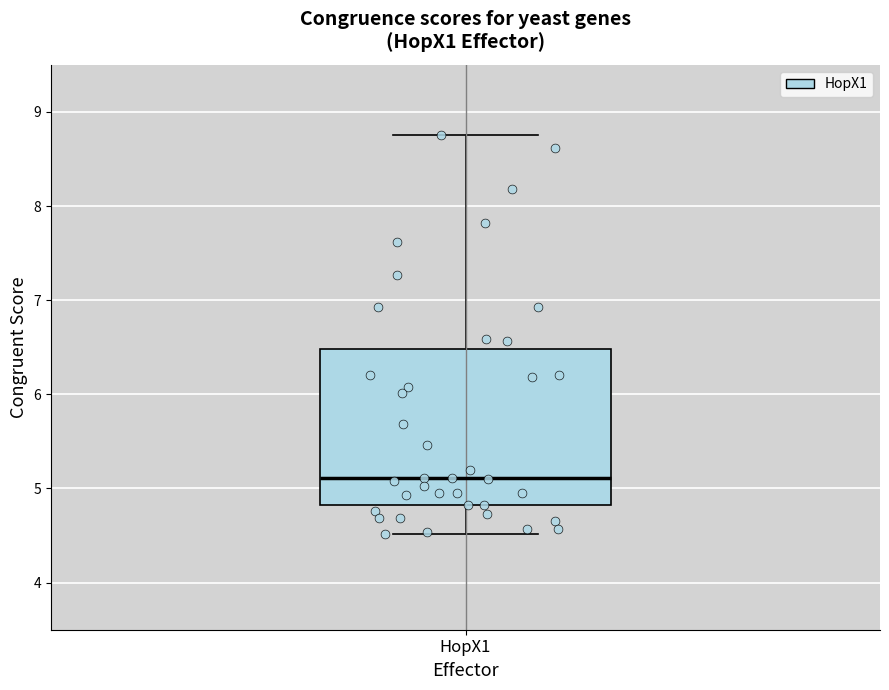

Read this box plot against the y-axis: the position of the median line, the range covered by the box, and the ends of both whiskers. The values are not printed on the chart, so give them approximately, as read against the axis.

median 5.1, box 4.8 to 6.5, whiskers 4.5 to 8.8